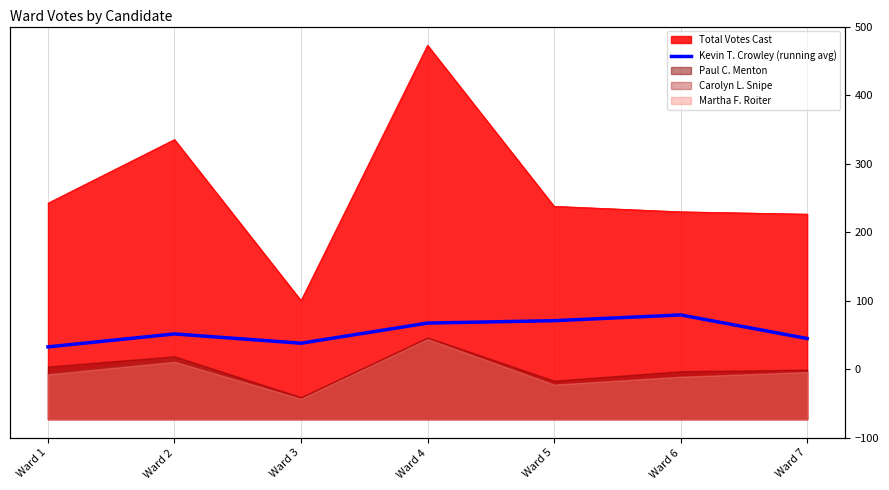

At which category does the data reach its first local peak?

Ward 2